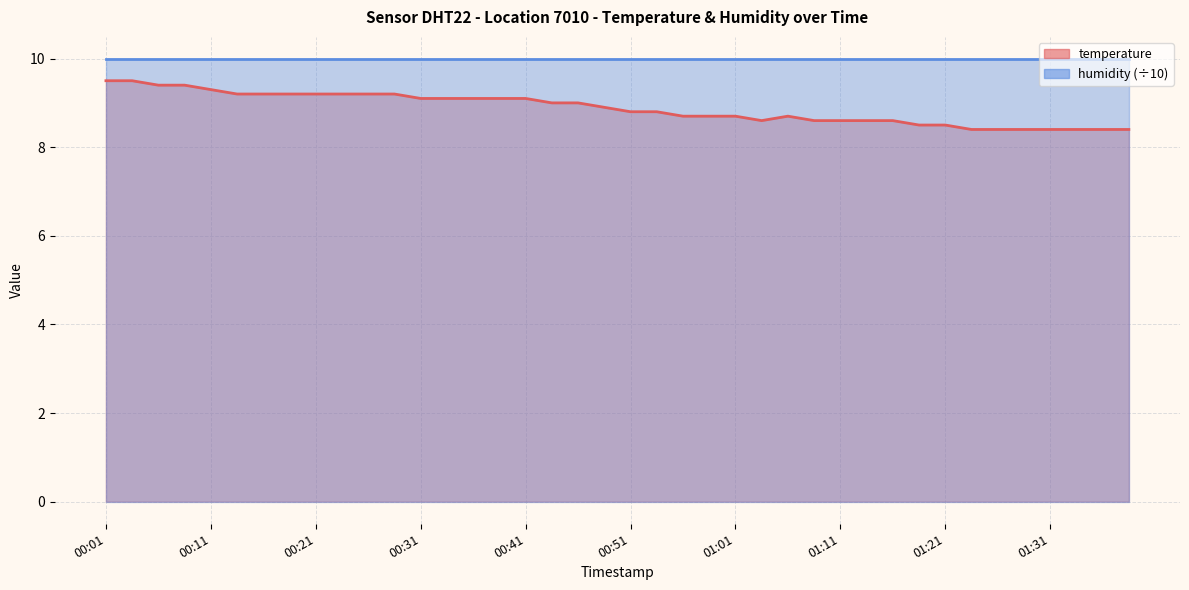

What is the difference between the values at 01:26 and 00:38?

0.7